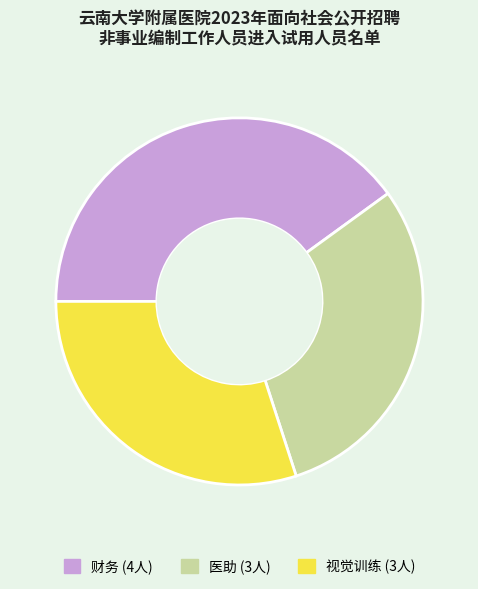

Is there any slice that represents more than half of the pie?

No